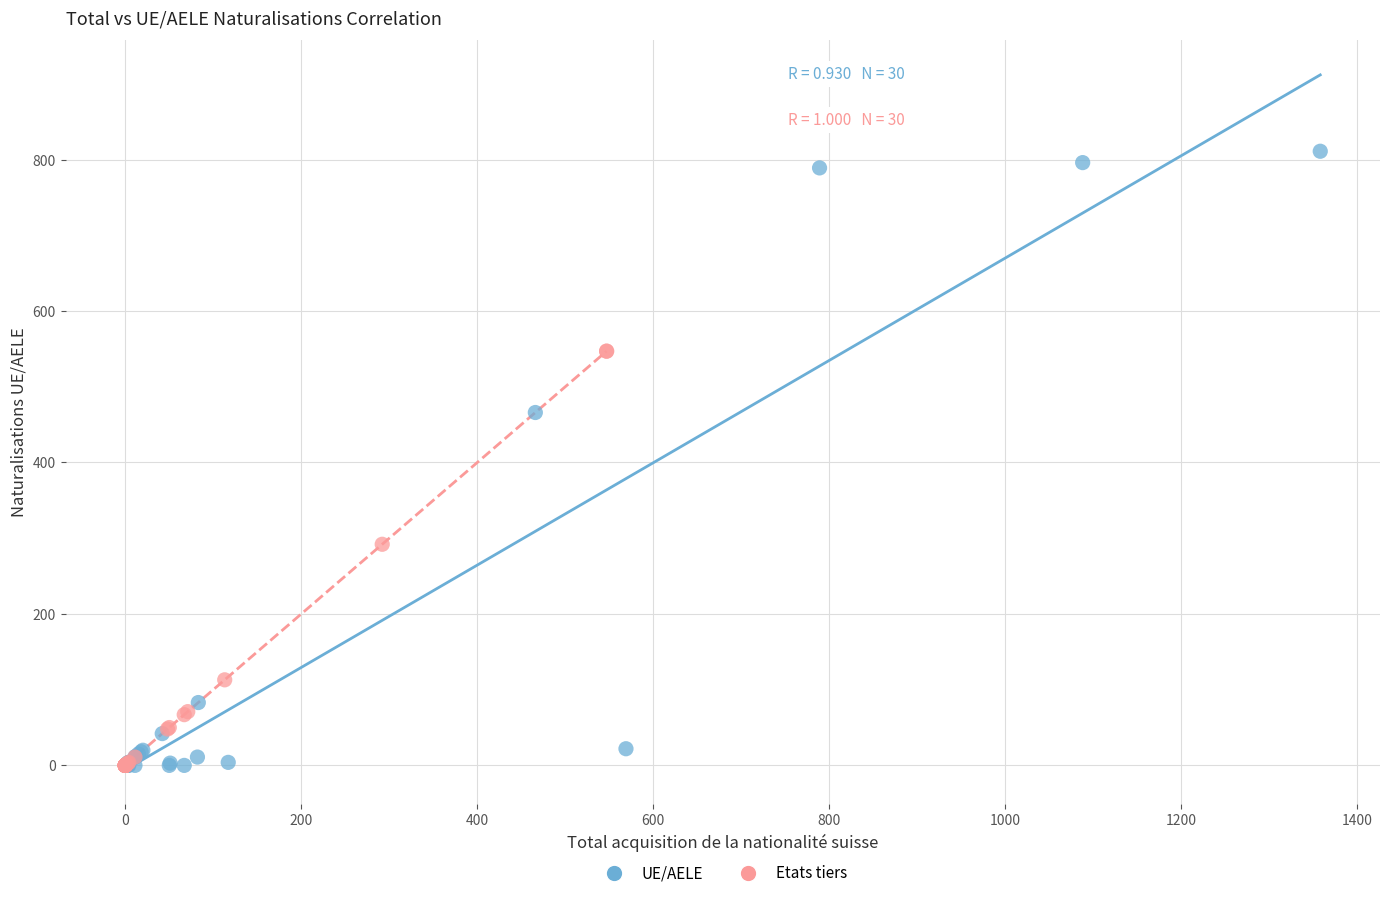

Which series contains the highest Y value?

UE/AELE